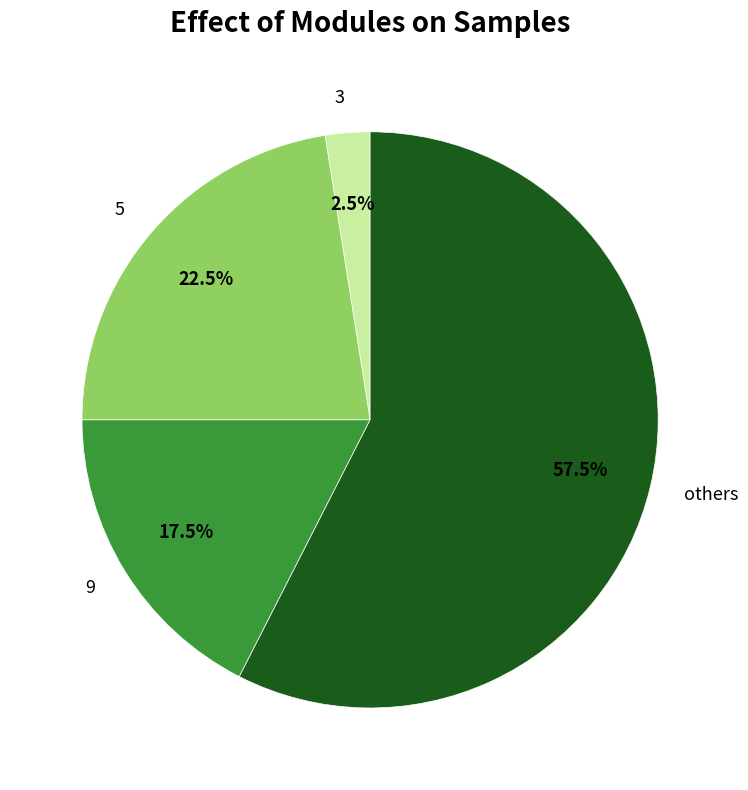

What percentage is NOT represented by 5?

77.5%